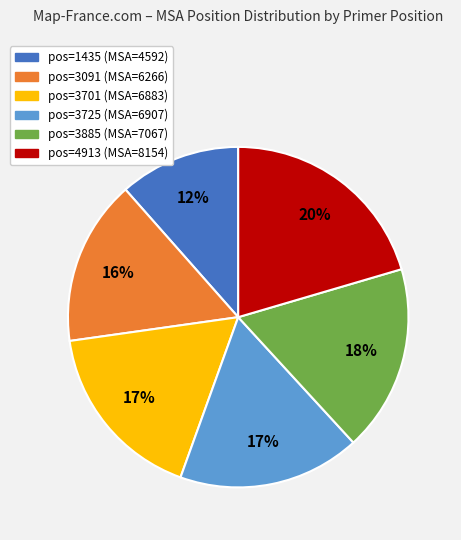

Does any single category account for the majority?

No